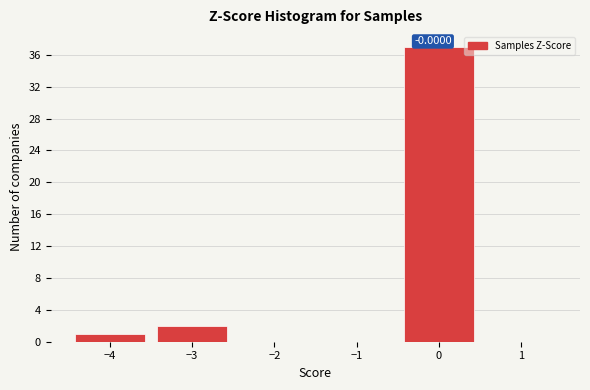

Which range on the x-axis has the tallest bar?

-0.5 to 0.5